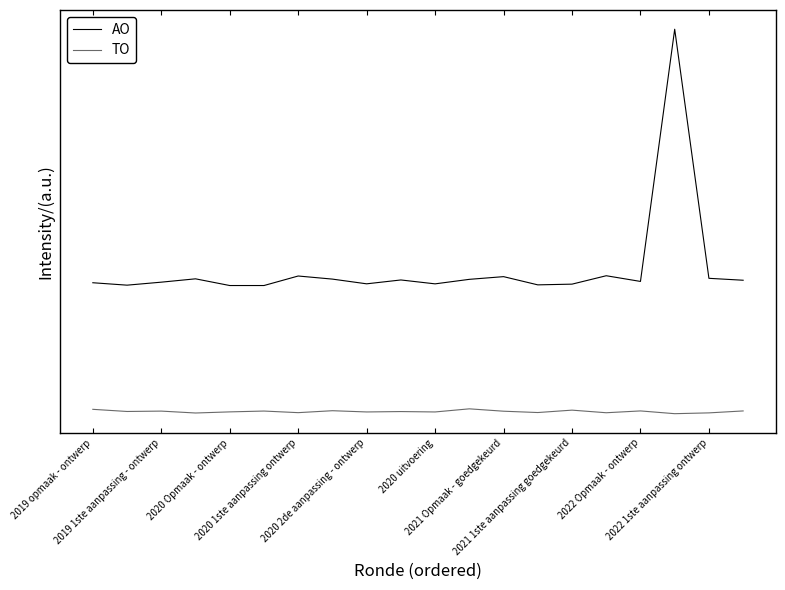

List the labels in order of TO value, largest first.

11, 2019 opmaak - ontwerp, 14, 2021 1ste aanpassing goedgekeurd, 16, 19, 2020 uitvoering, 2020 Opmaak - ontwerp, 12, 2019 1ste aanpassing - ontwerp, 2022 1ste aanpassing ontwerp, 2020 2de aanpassing - ontwerp, 2022 Opmaak - ontwerp, 10, 13, 2021 Opmaak - goedgekeurd, 15, 18, 2020 1ste aanpassing ontwerp, 17